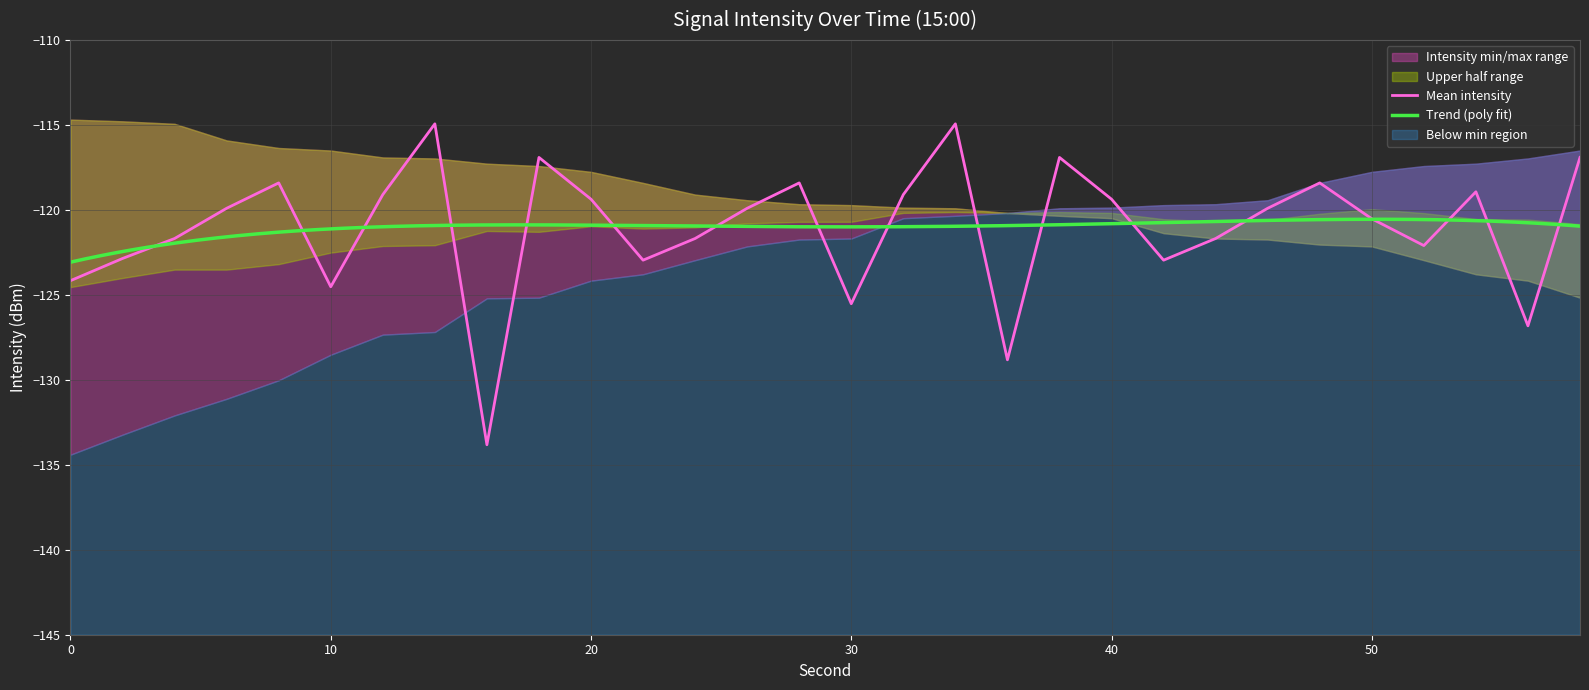

Rank the series by their maximum value, from lowest to highest.

intensity_min, intensity_mean, intensity_max